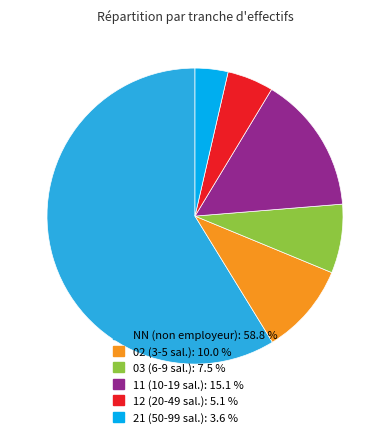

Count the number of slices in the pie.

6